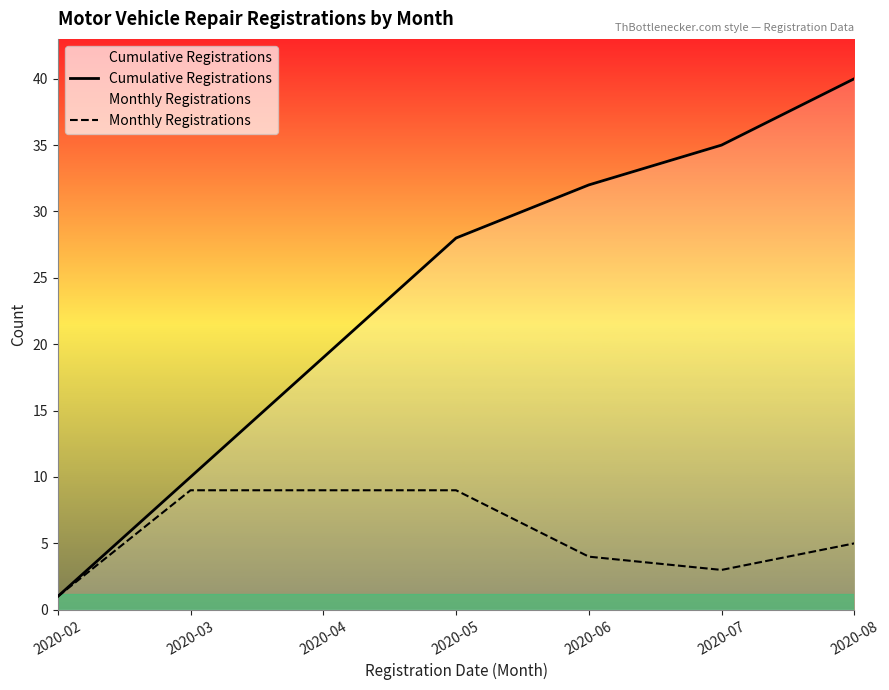

True or false: Cumulative Registrations and Monthly Registrations cross at least once.

False